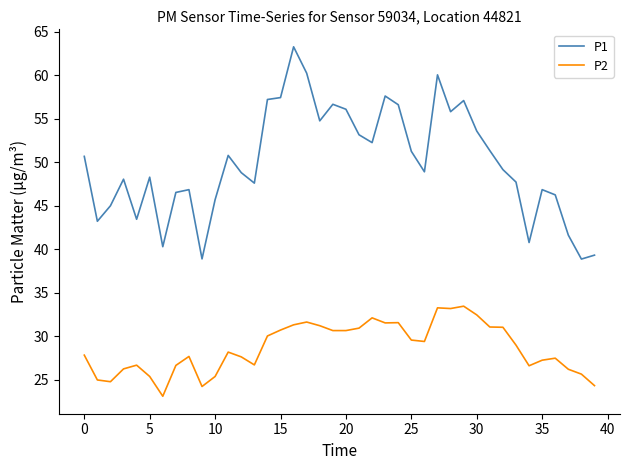

True or false: P1 and P2 intersect in this chart.

False